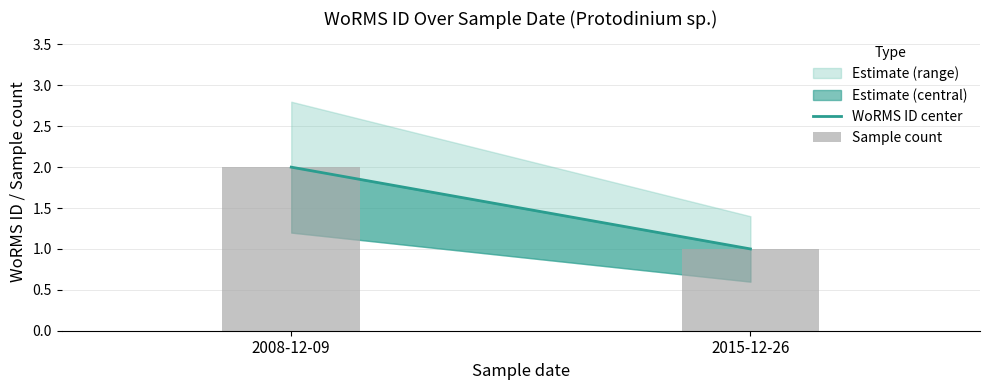

True or false: the data shows 2 at 2008-12-09.

True